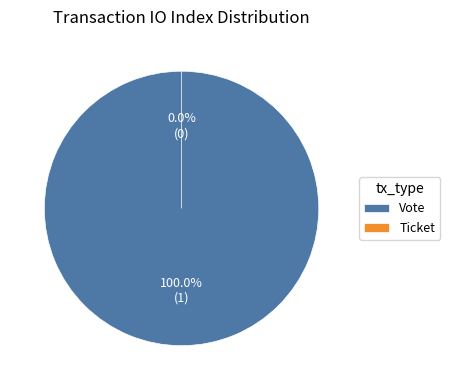

True or false: Ticket accounts for 0% of the total.

True